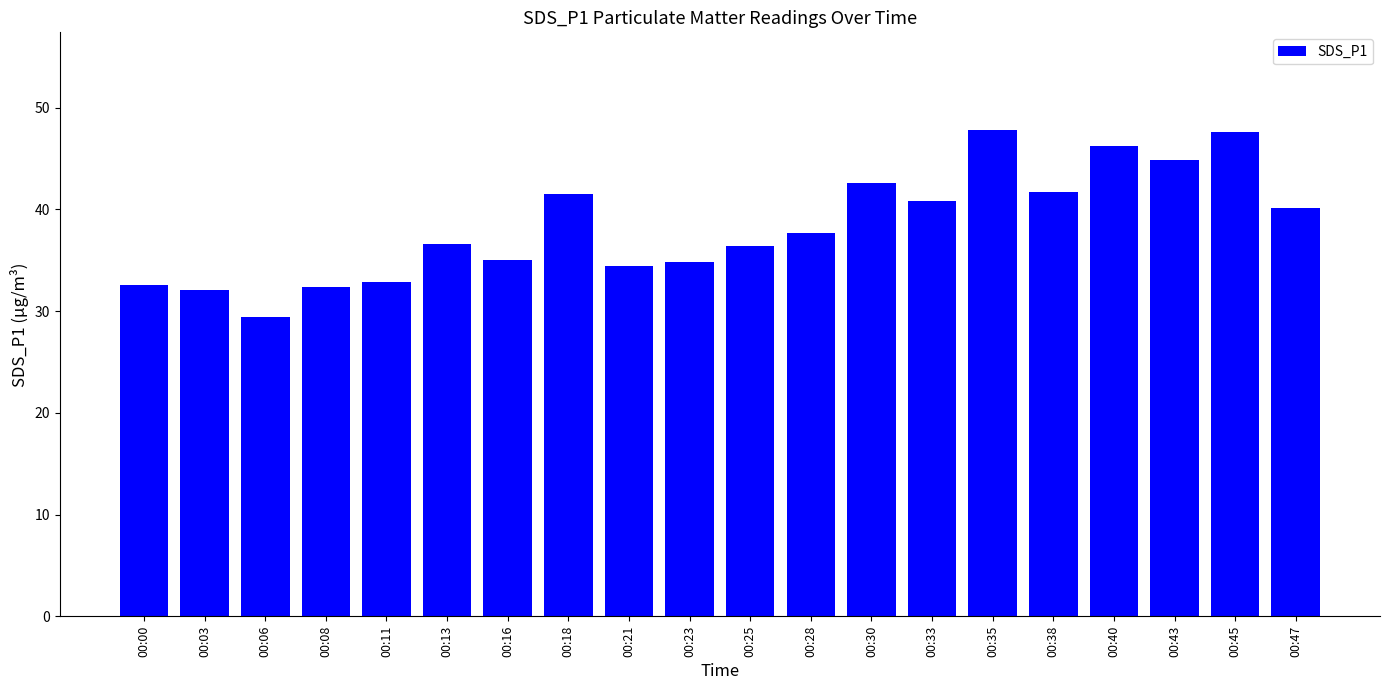

What is the greatest value displayed?

47.8